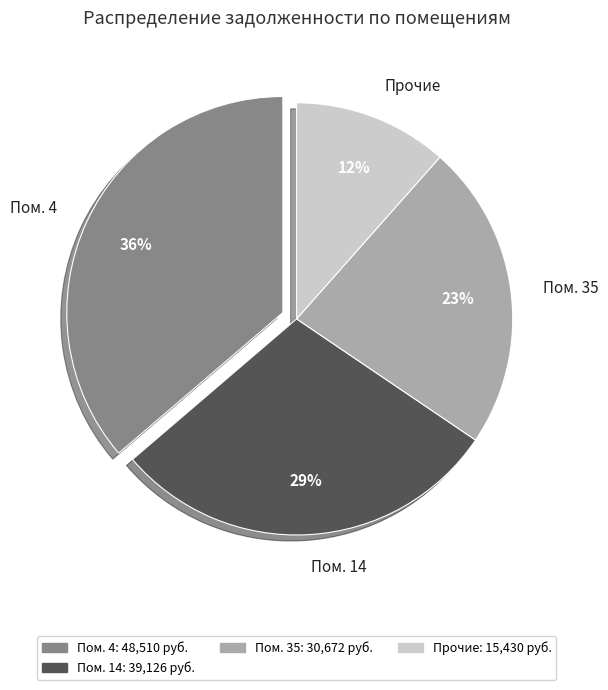

How many slices are in this pie chart?

4